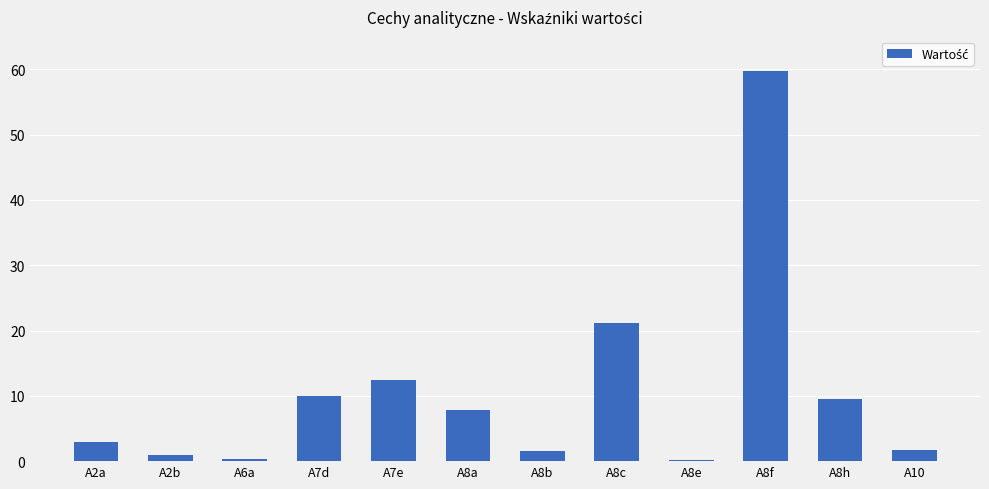

The chart shows a value of 7.8 at A8a. True or false?

True